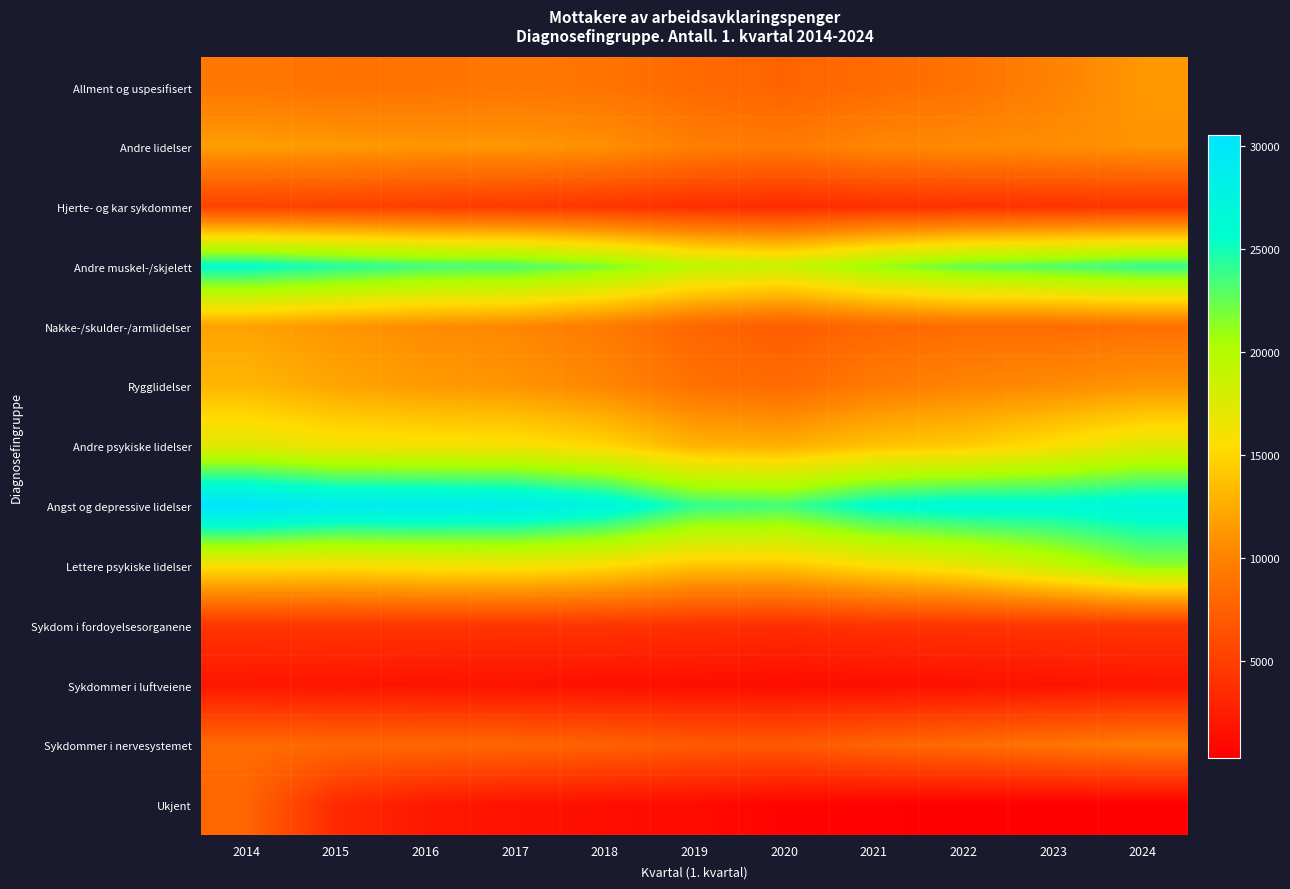

Where is Rygglidelser nearest to the value 10712?

2023